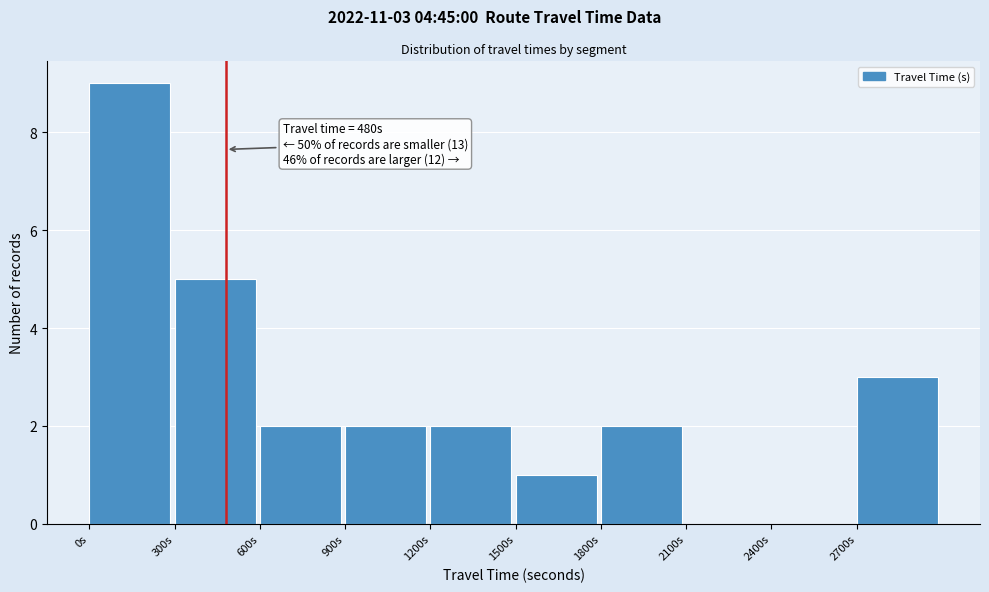

Over which range of the x-axis is the bar tallest?

0 to 300